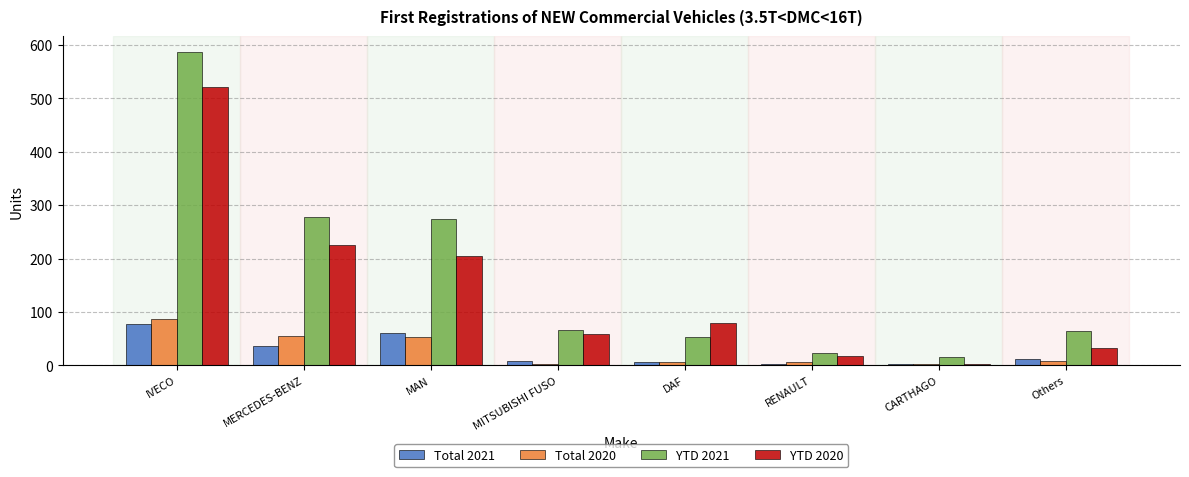

Which series has the widest spread of values?

YTD 2021